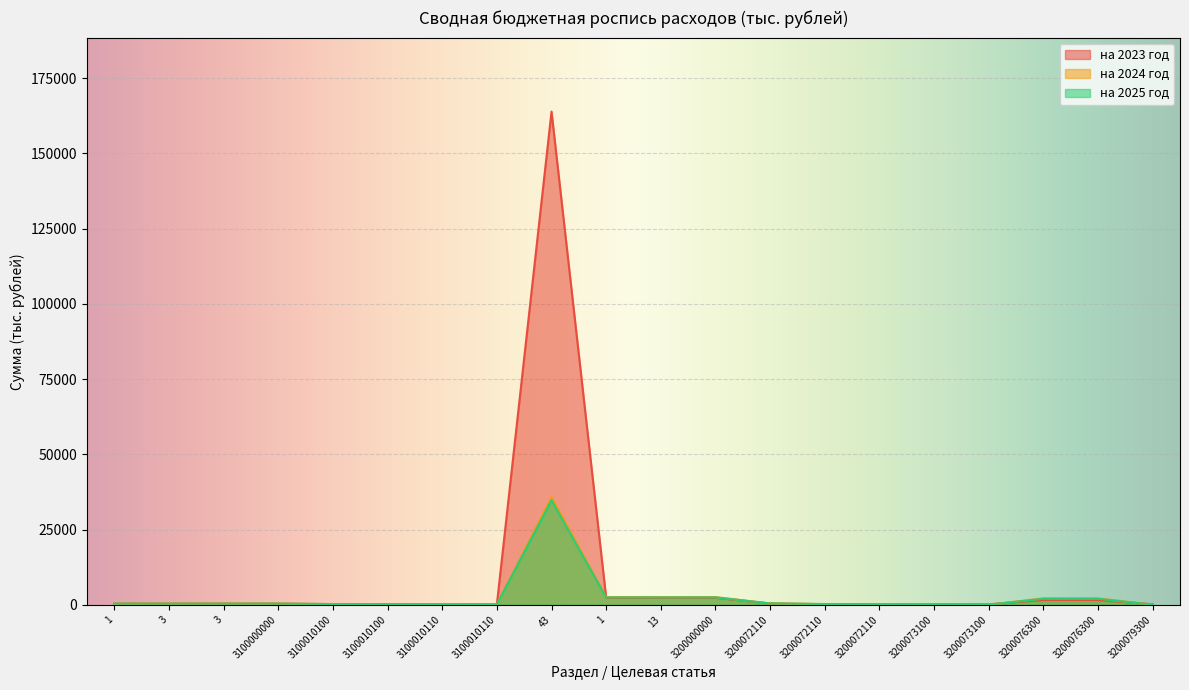

Reading left to right, list all the values displayed in this chart.

на 2025 год: 368.5	368.5	368.5	368.5	236.5	236.5	132.0	132.0	34698.6	2445.6	2445.6	2445.6	445.6	245.6	200.0	0.0	0.0	2000.0	2000.0	0.0
на 2024 год: 360.5	360.5	360.5	360.5	228.5	228.5	132.0	132.0	35779.1	2555.3	2555.3	2555.3	420.7	220.7	200.0	0.0	0.0	2134.7	2134.7	0.0
на 2023 год: 350.5	350.5	350.5	350.5	218.5	218.5	132.0	132.0	163901.2	2308.6	2308.6	2308.6	401.5	201.5	200.0	144.0	144.0	1598.7	1598.7	164.3